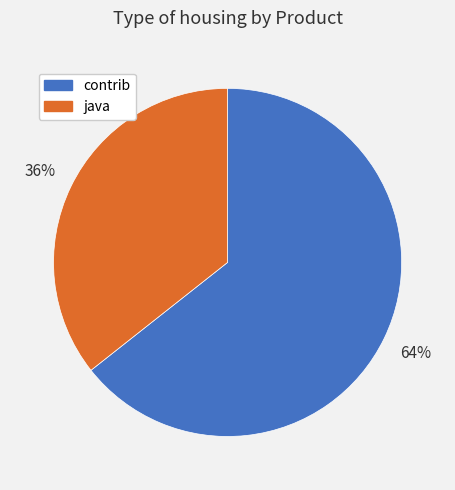

Rank the categories by value from highest to lowest.

contrib, java